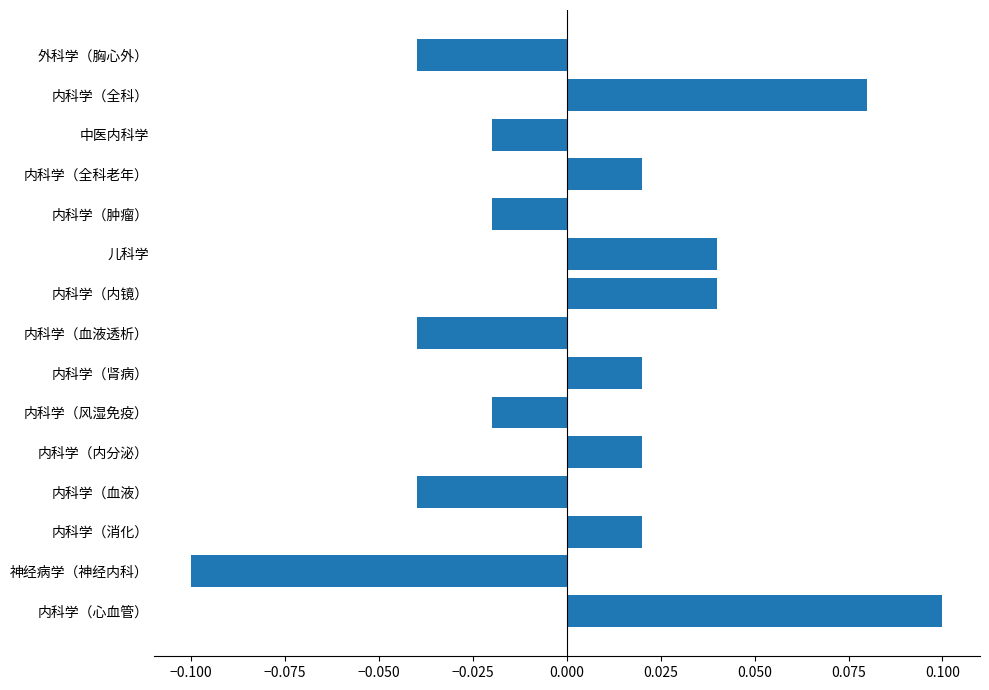

True or false: the data shows -0.1 at 神经病学（神经内科）.

True